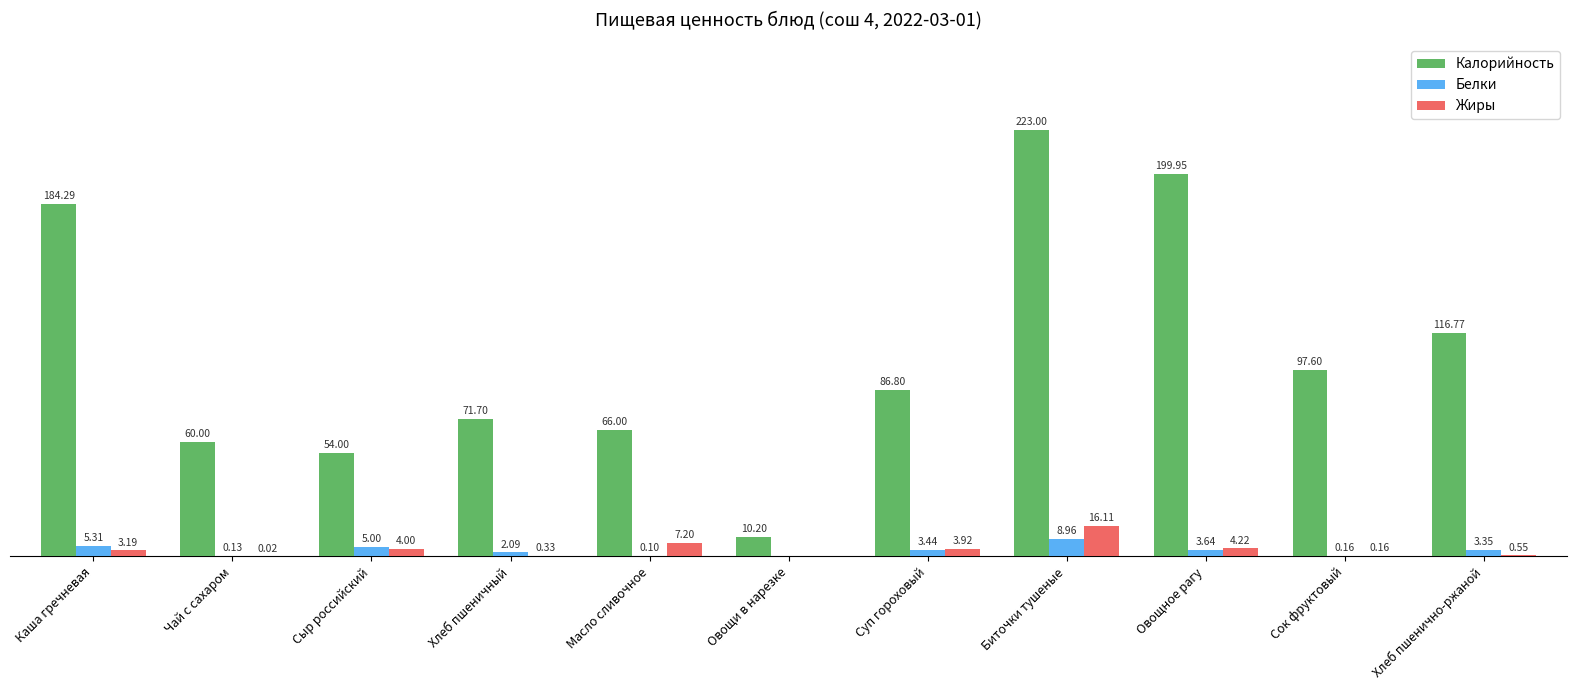

Which series has the largest total across all categories?

Калорийность